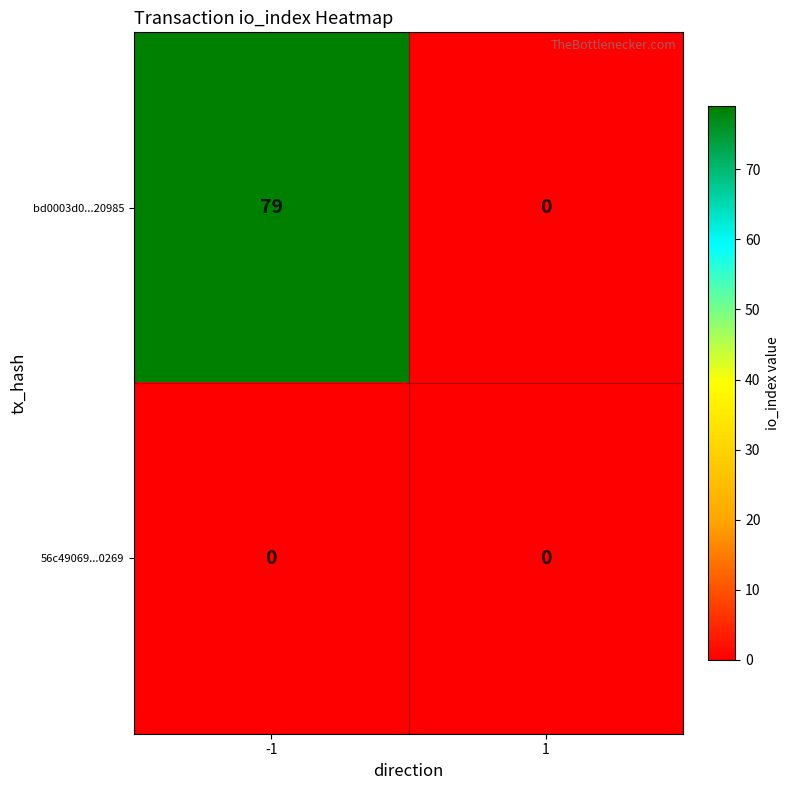

Which series has the largest range (max minus min)?

bd0003d0...20985